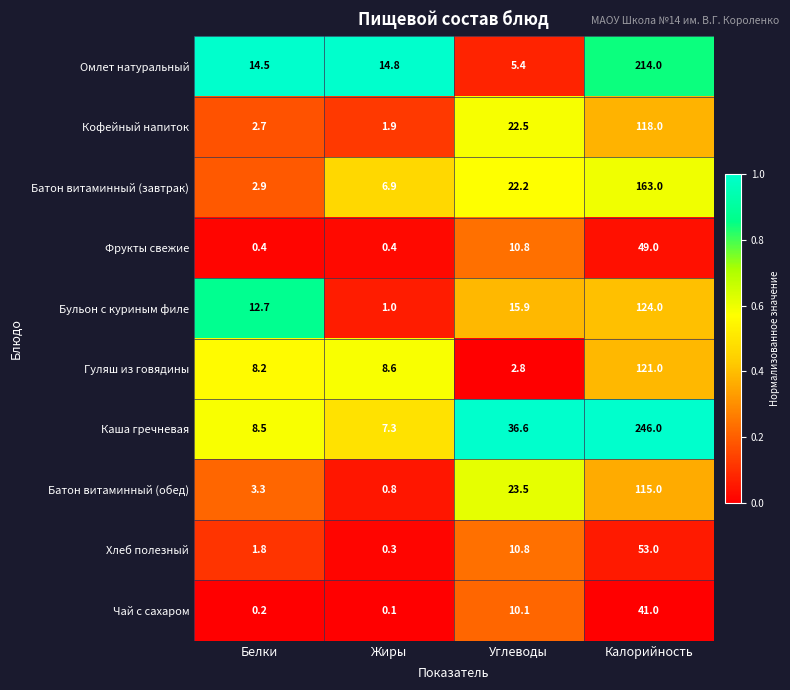

What is the greatest value displayed?

246.0